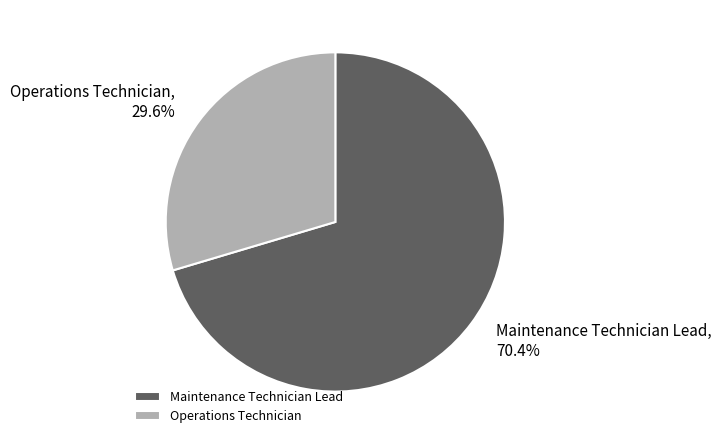

Do Maintenance Technician Lead and Operations Technician together represent more than half of the pie?

Yes